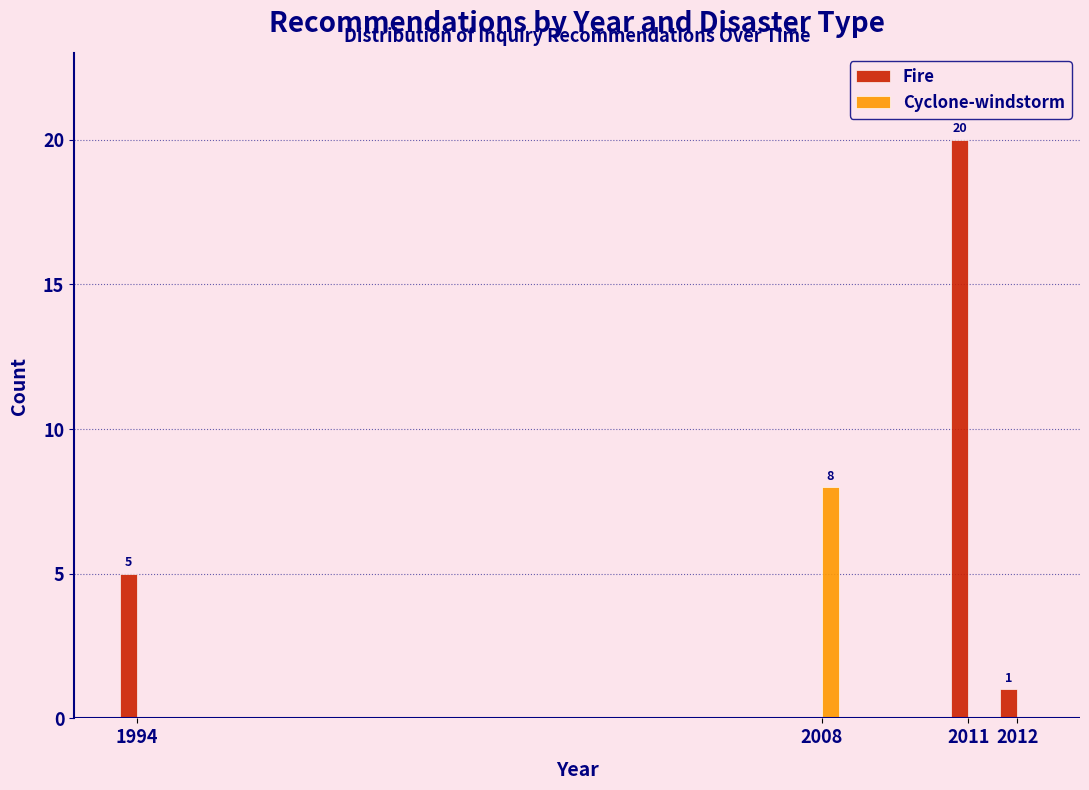

Reading left to right, extract all data points from this chart.

Fire: 1994=5	2008=0	2011=20	2012=1
Cyclone-windstorm: 1994=0	2008=8	2011=0	2012=0